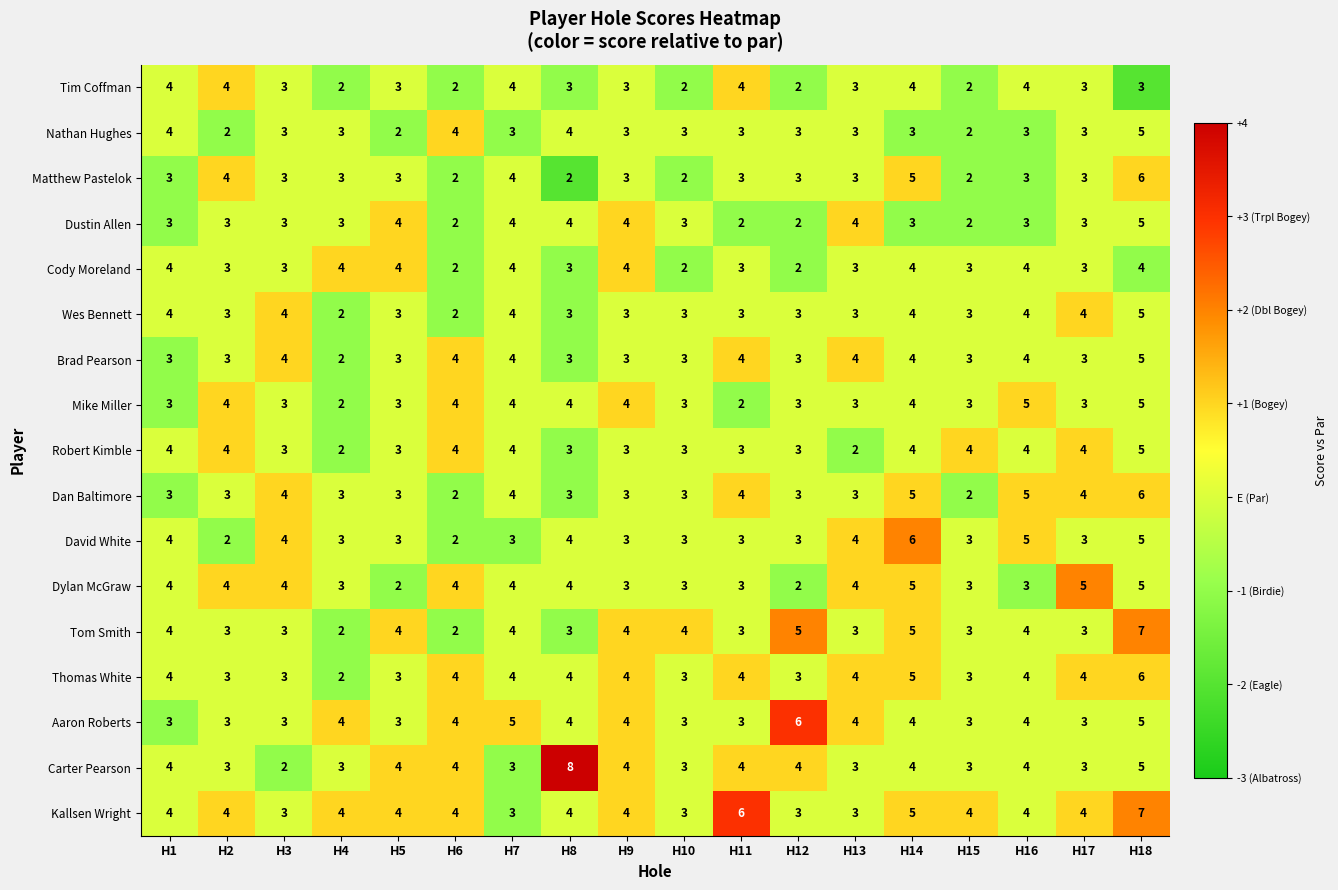

Which series has the widest spread of values?

Carter Pearson